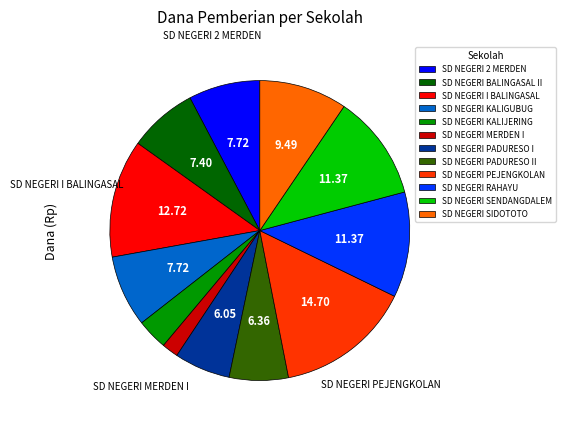

How many segments does this pie chart have?

12